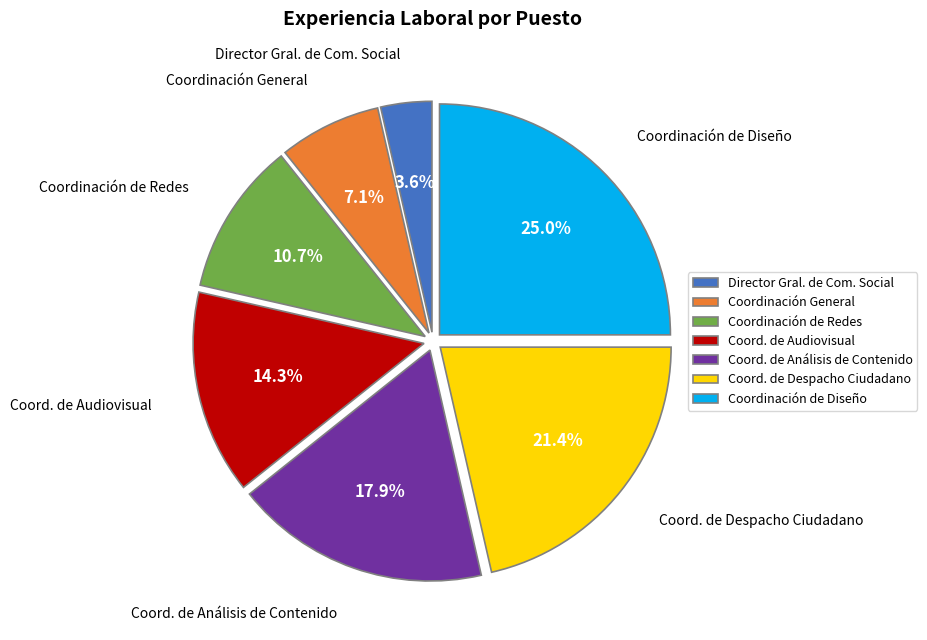

Which slice is the largest?

Coordinación de Diseño